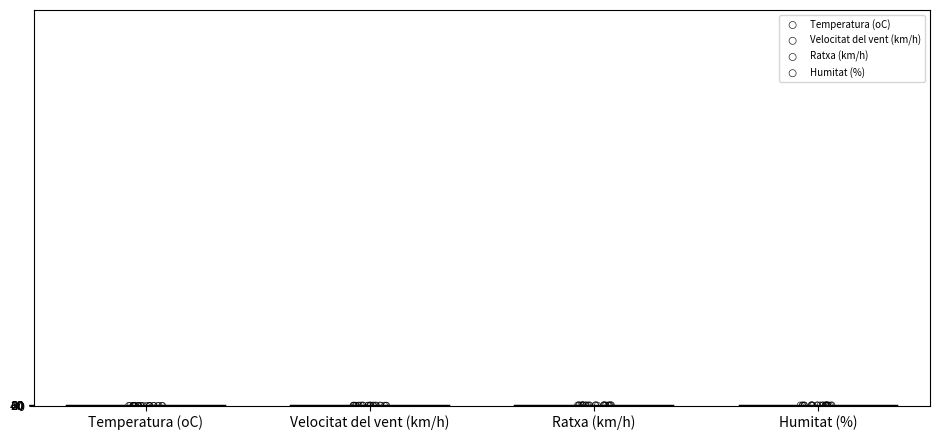

What are all the series names shown in the legend?

Temperatura (oC), Velocitat del vent (km/h), Ratxa (km/h), Humitat (%)